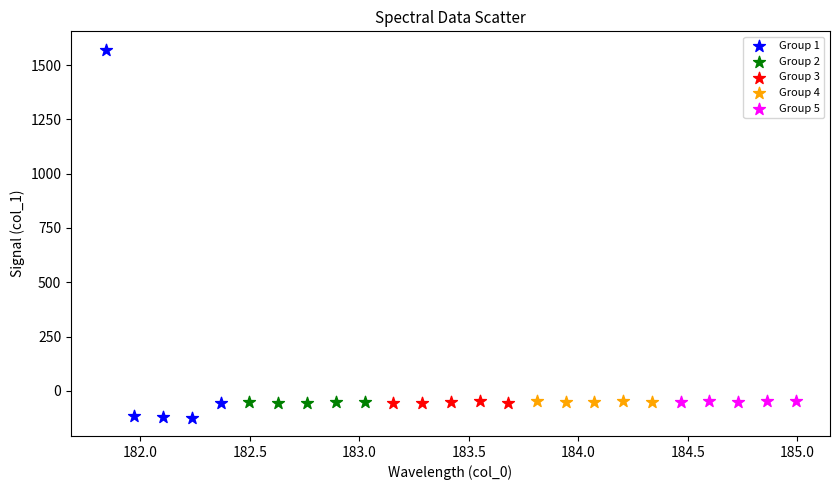

Which series has the widest spread of Y values?

Group 1